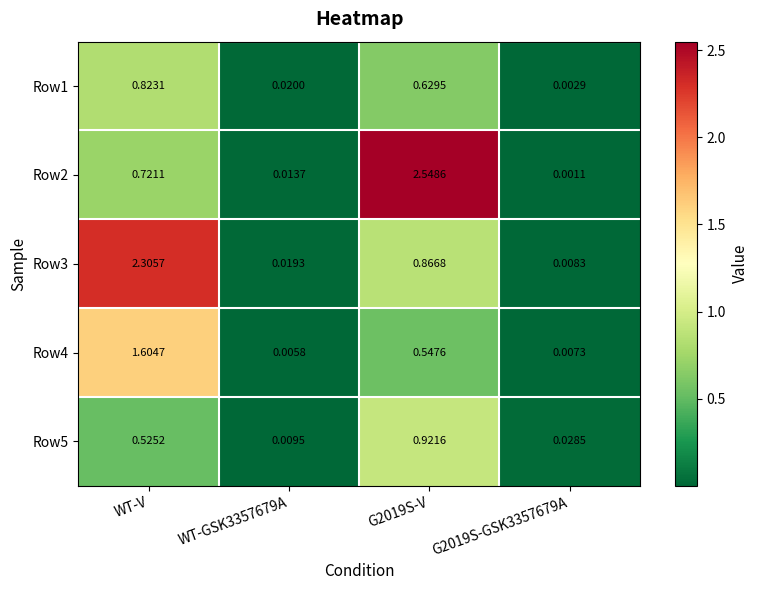

Is the value of Row2 at WT-GSK3357679A greater than the value of Row4 at WT-V?

No